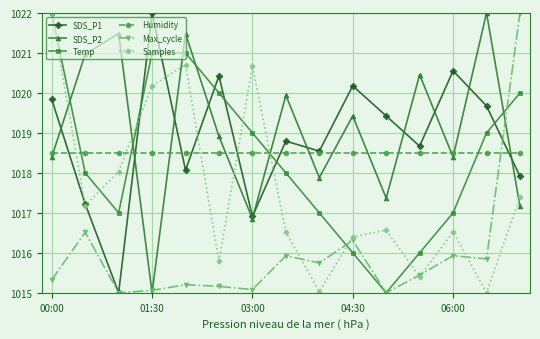

How many interior local peaks does the SDS_P1 series have?

5